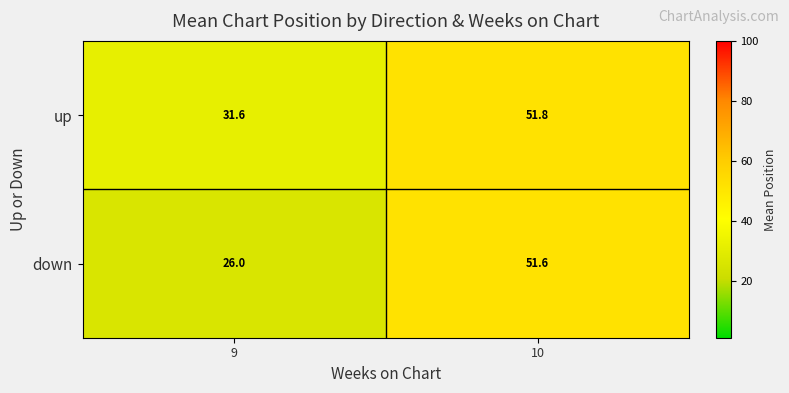

What is the difference between the maximum and minimum values in the up series?

20.2